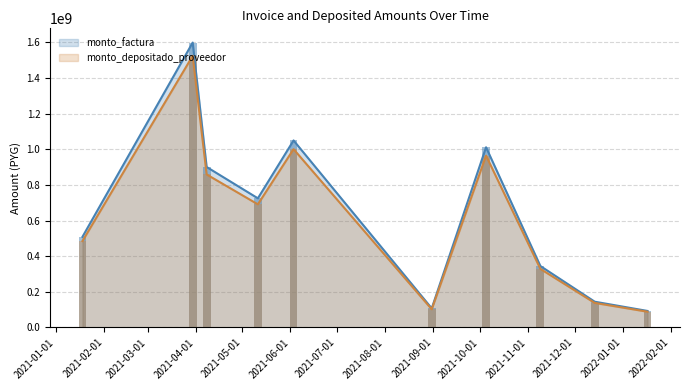

What is the spread (max minus min) of values at 2021-12-14?

321111